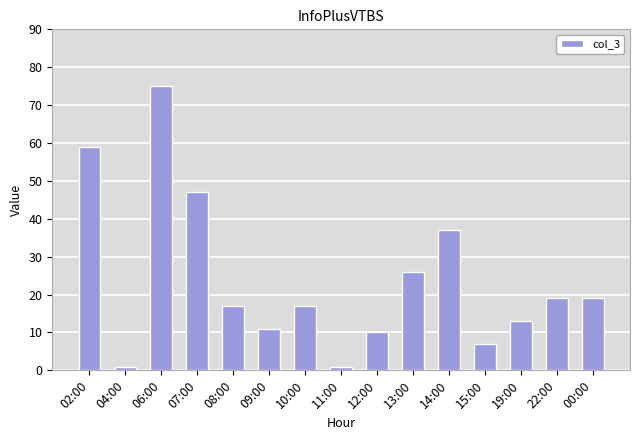

Which has a higher value, 12:00 or 22:00?

22:00